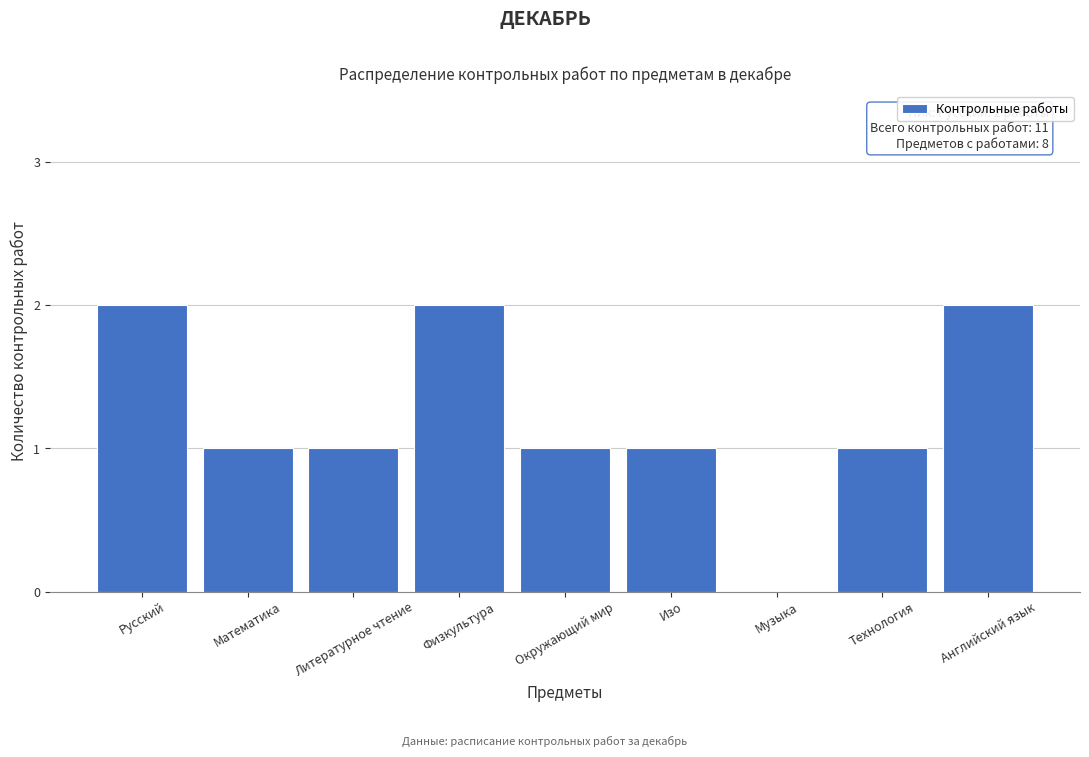

Reading left to right, what are all the values shown in this chart?

Русский=2	Математика=1	Литературное чтение=1	Физкультура=2	Окружающий мир=1	Изо=1	Музыка=0	Технология=1	Английский язык=2